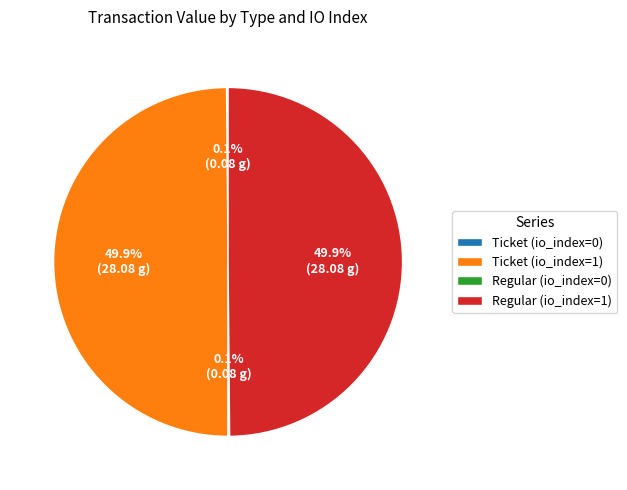

Approximately how many times larger is the value at Regular (io_index=1) compared to Ticket (io_index=1)?

1.0